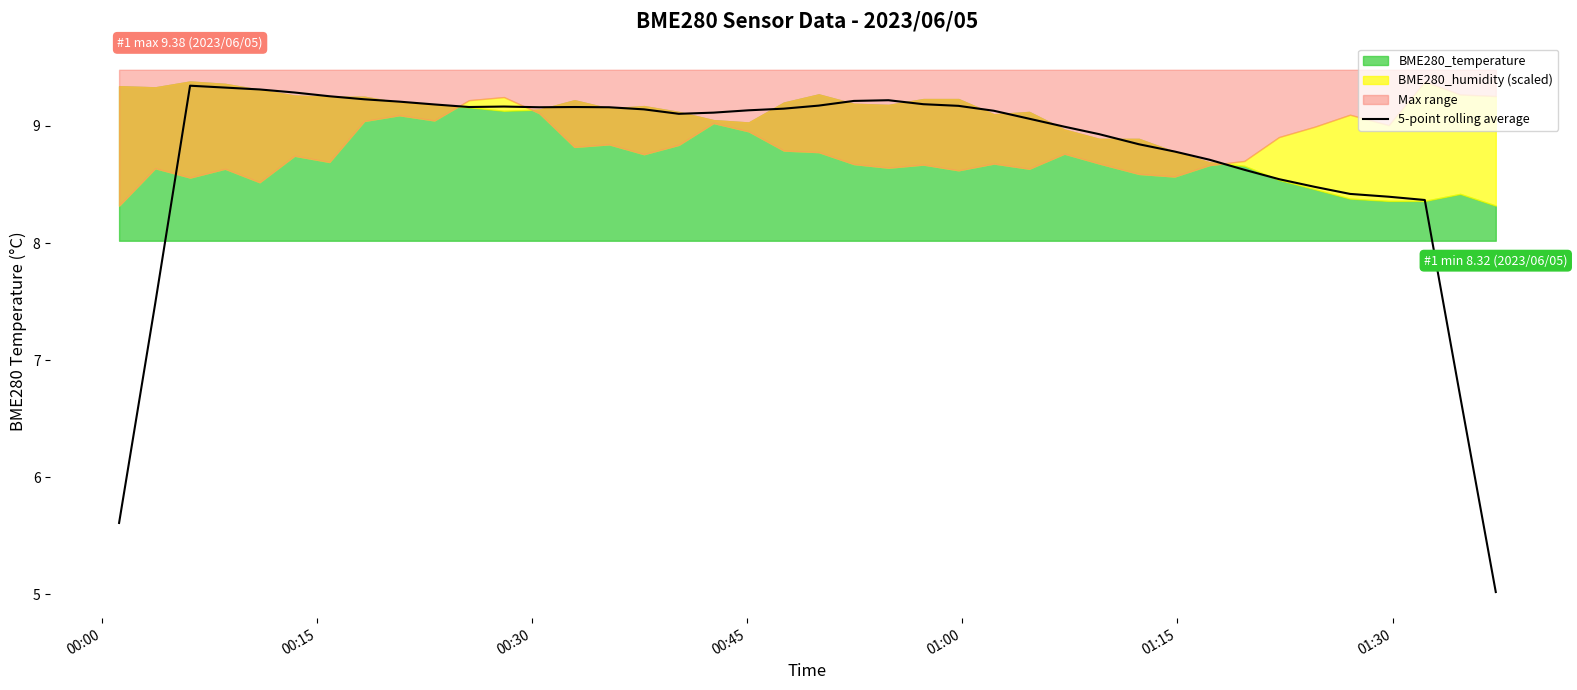

What is the minimum value for 5-point rolling average?

5.0